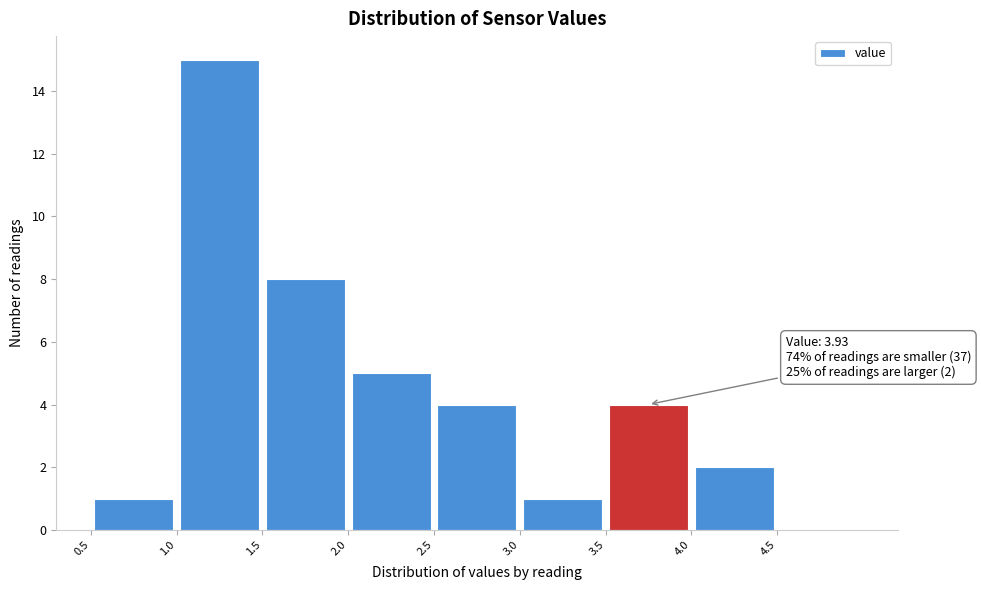

Over which range of the x-axis is the bar tallest?

1.0 to 1.5